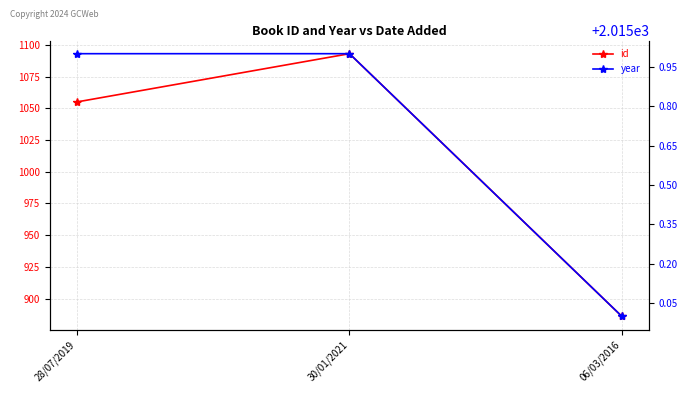

What is the smallest value displayed?

886